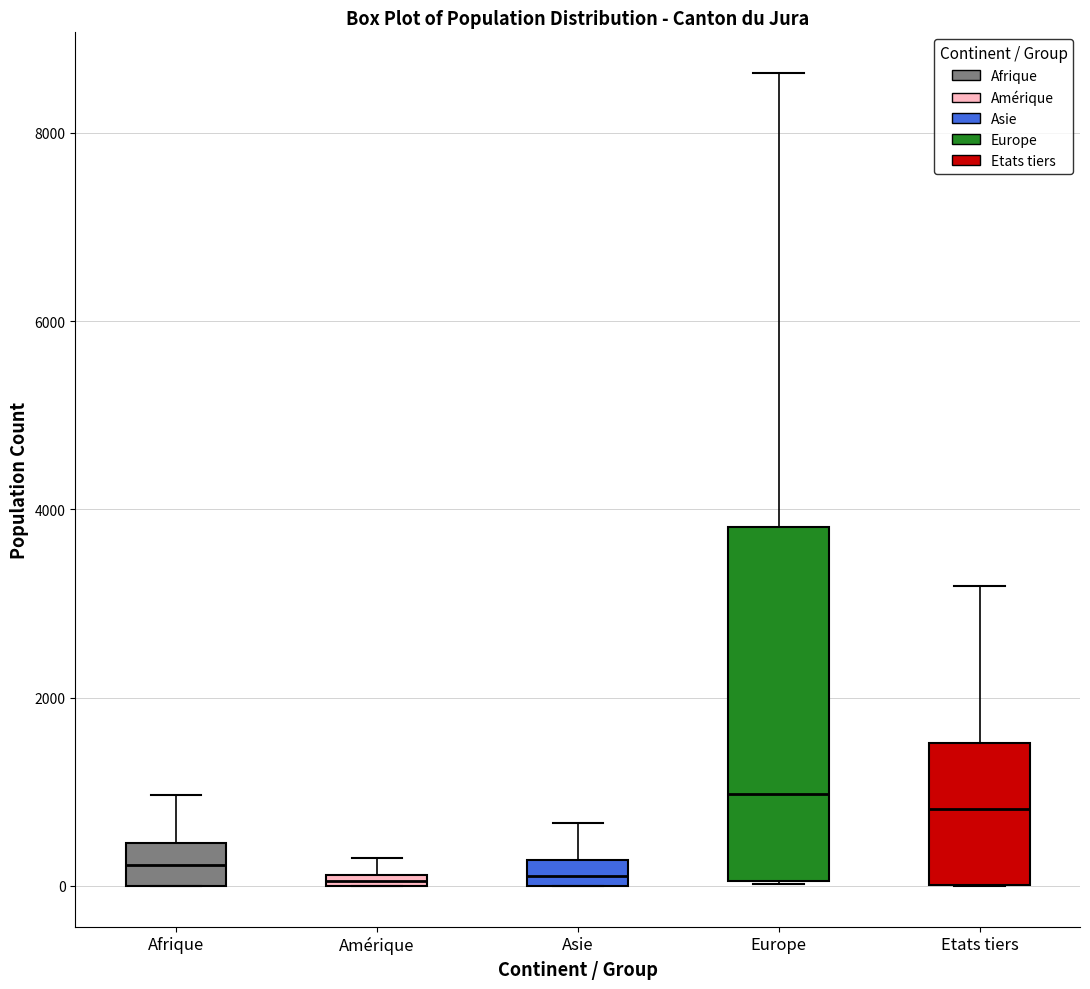

Which box is the tallest, from its lower edge to its upper edge?

Europe